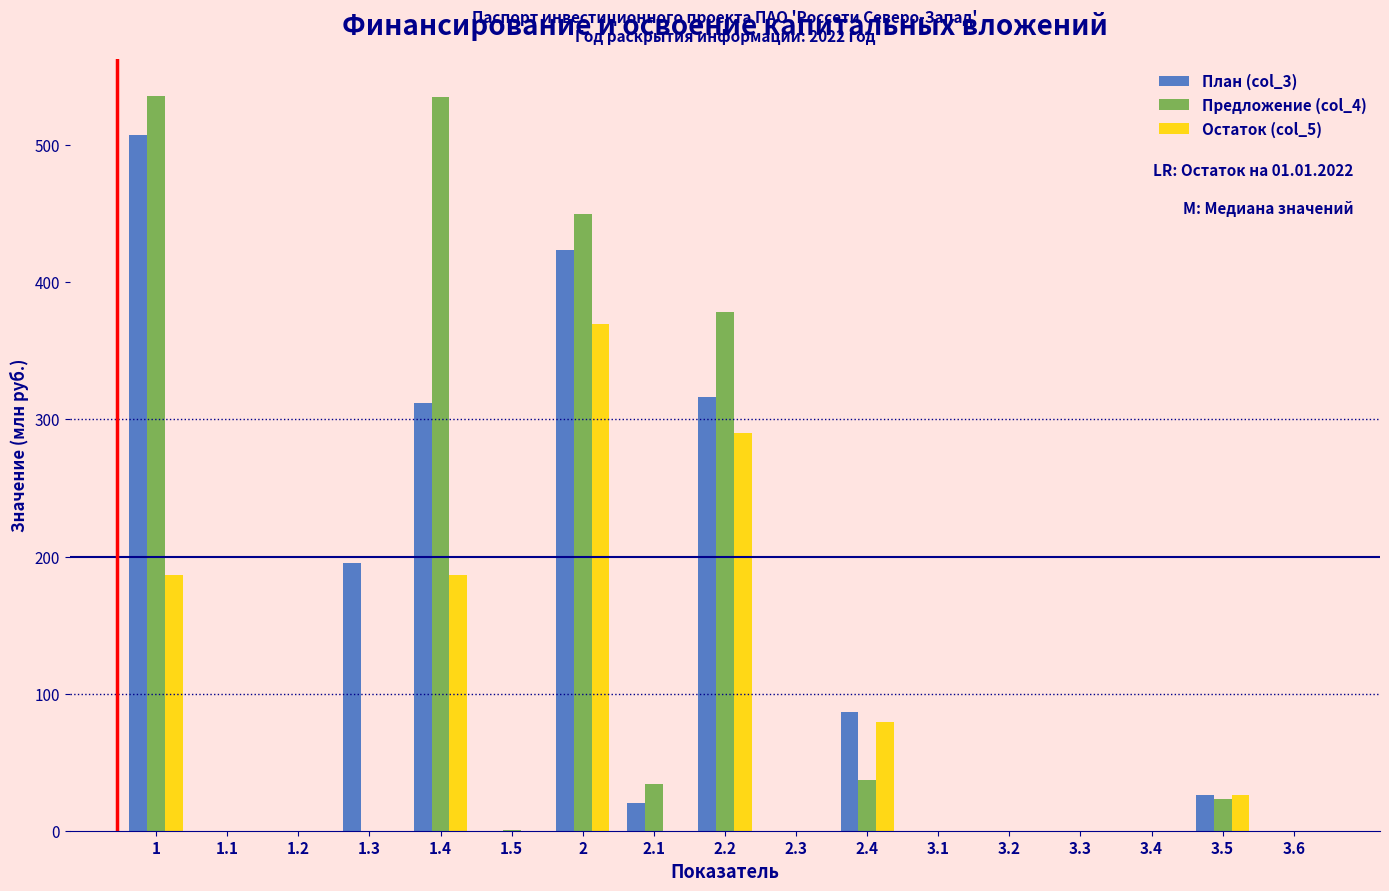

Between 2.2 and 3.1, which series saw the biggest shift?

Предложение (col_4)